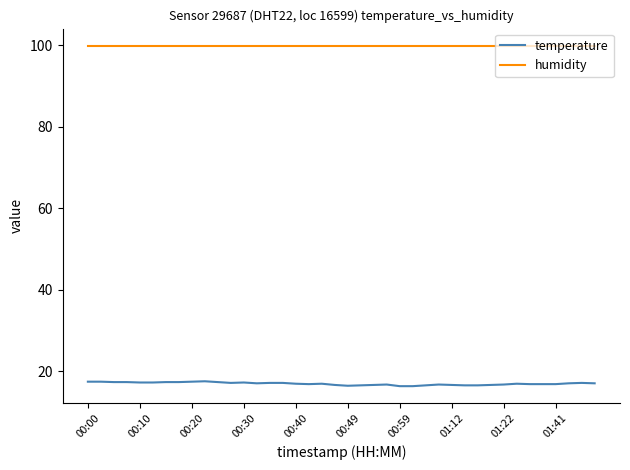

True or false: temperature and humidity intersect in this chart.

False